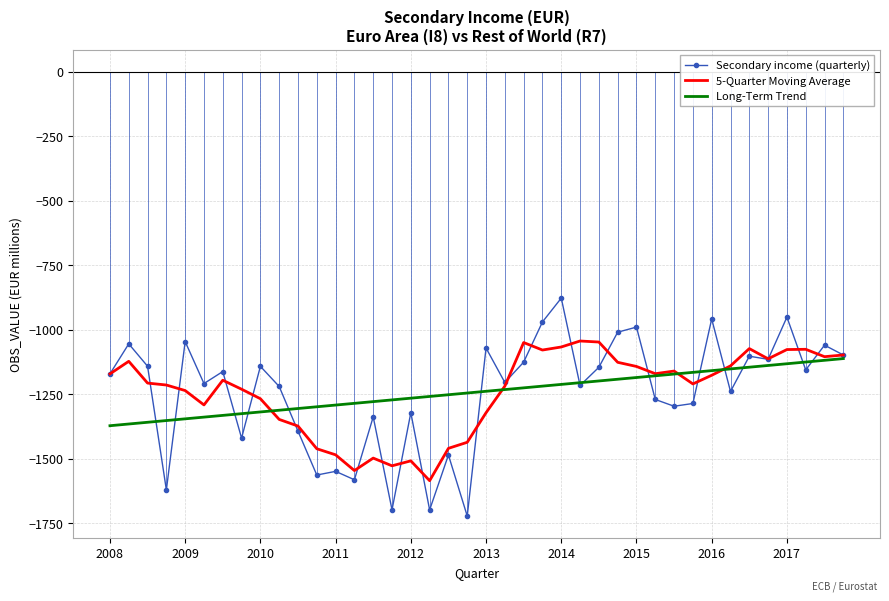

Which series has the largest range (max minus min)?

Secondary income (quarterly)